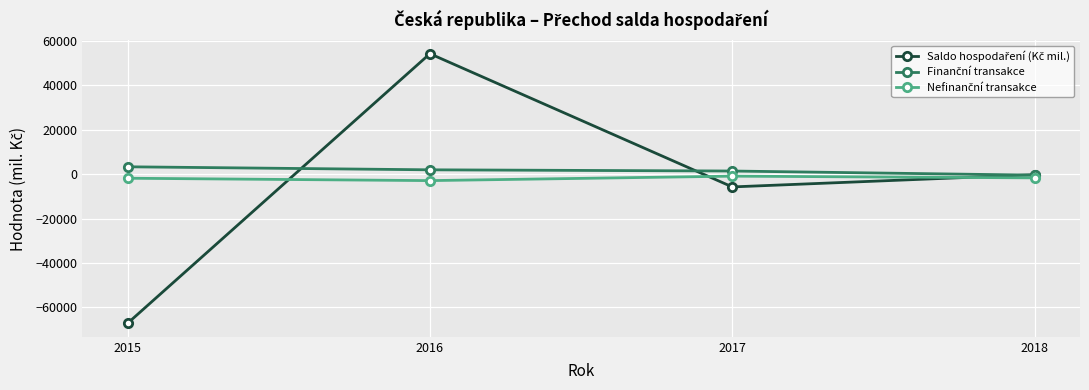

At which category is the sum across all series the highest?

2016